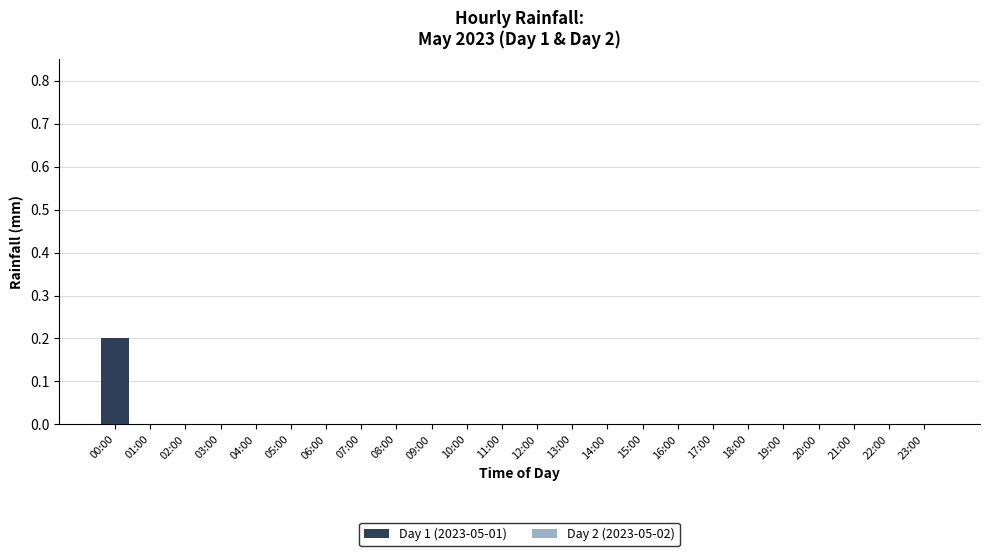

Which label corresponds to the largest value in the chart?

00:00